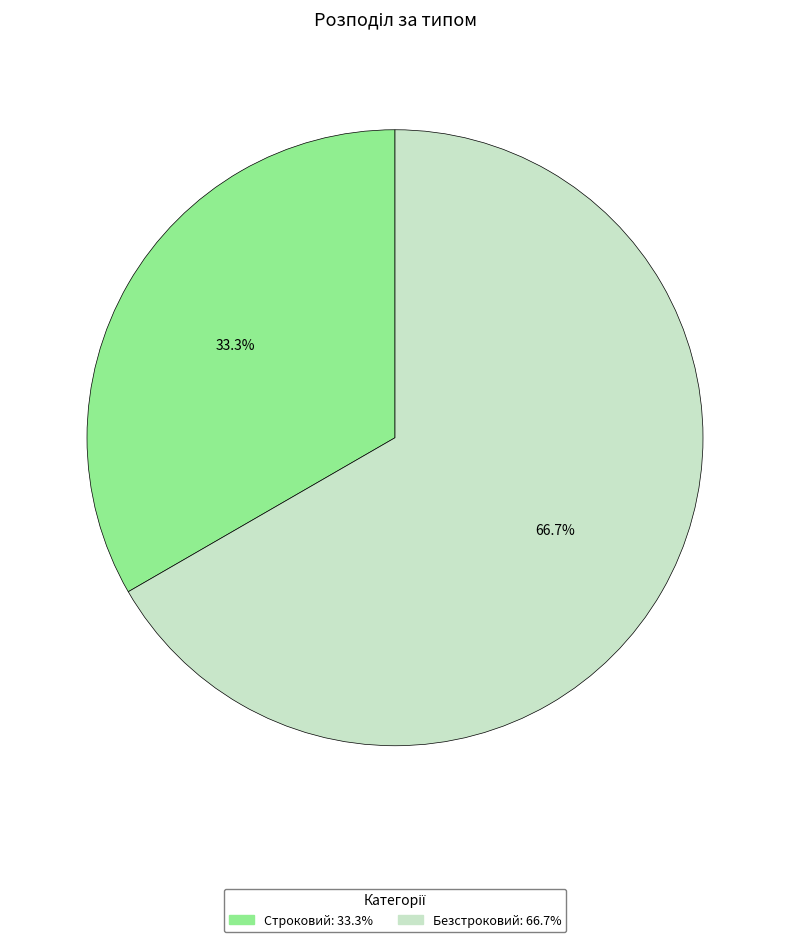

Is Безстроковий the majority of the pie?

Yes